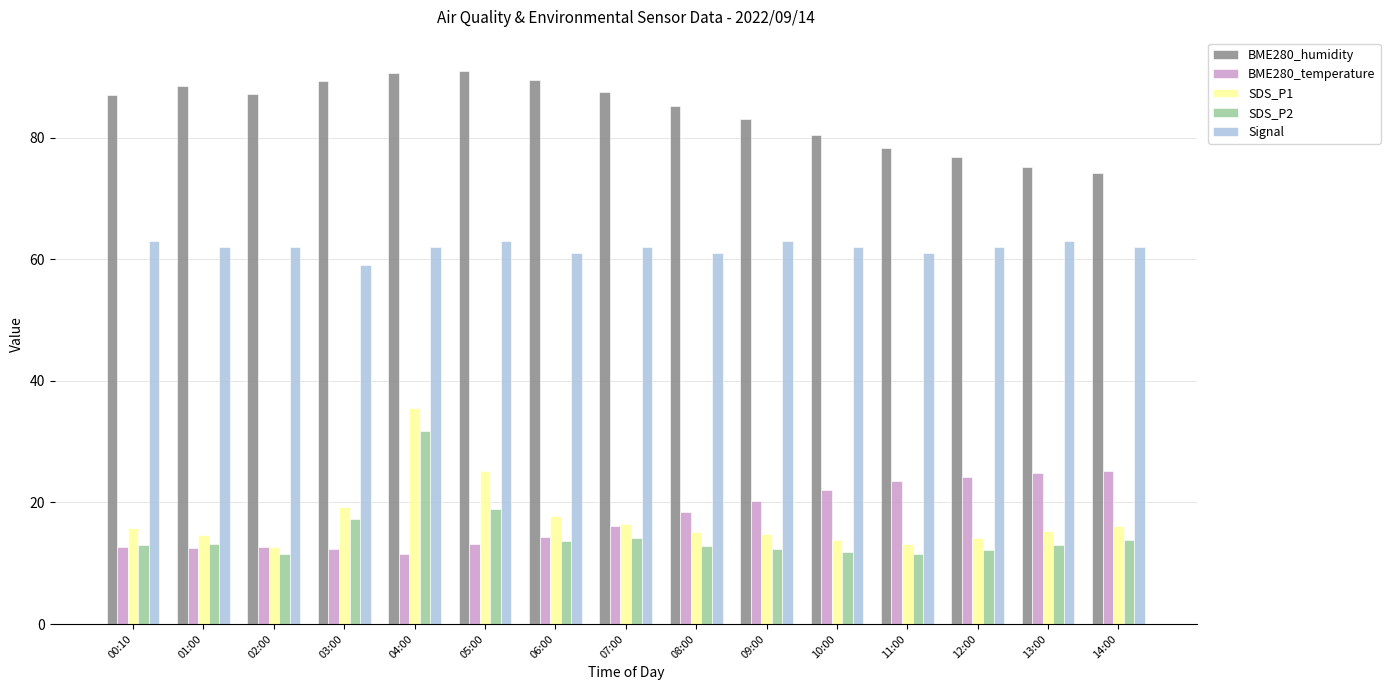

What is the total value across all series at 07:00?

196.3